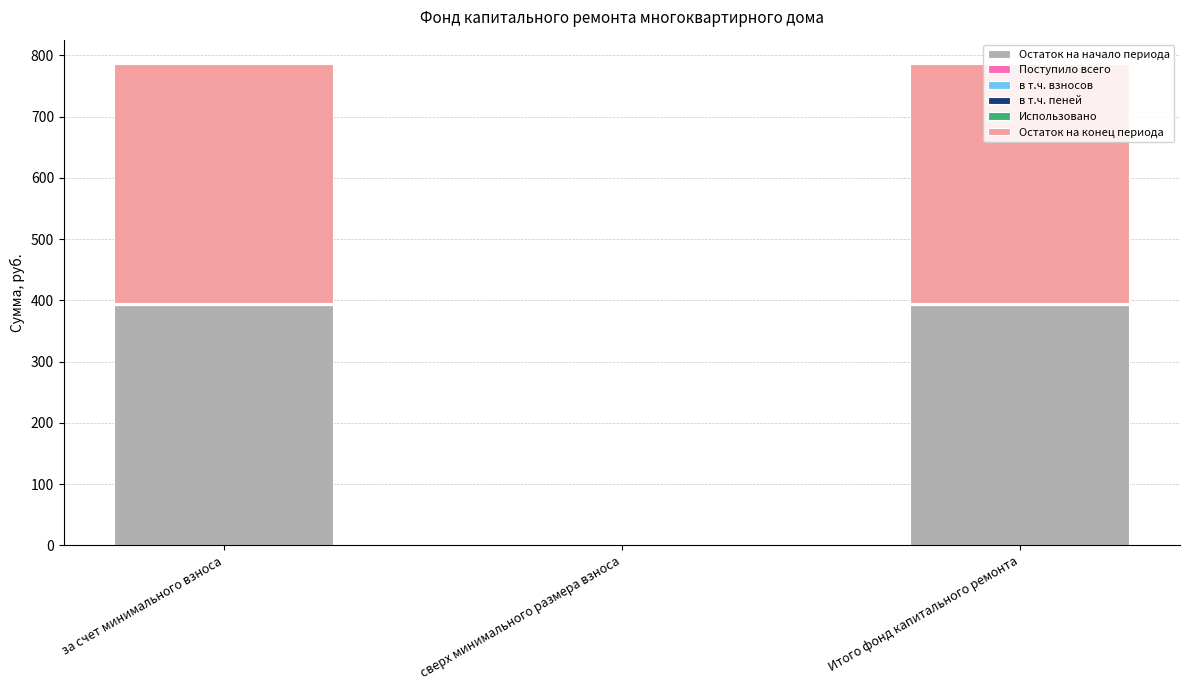

Is it true that Остаток на начало периода equals -268.9 at сверх минимального размера взноса?

False